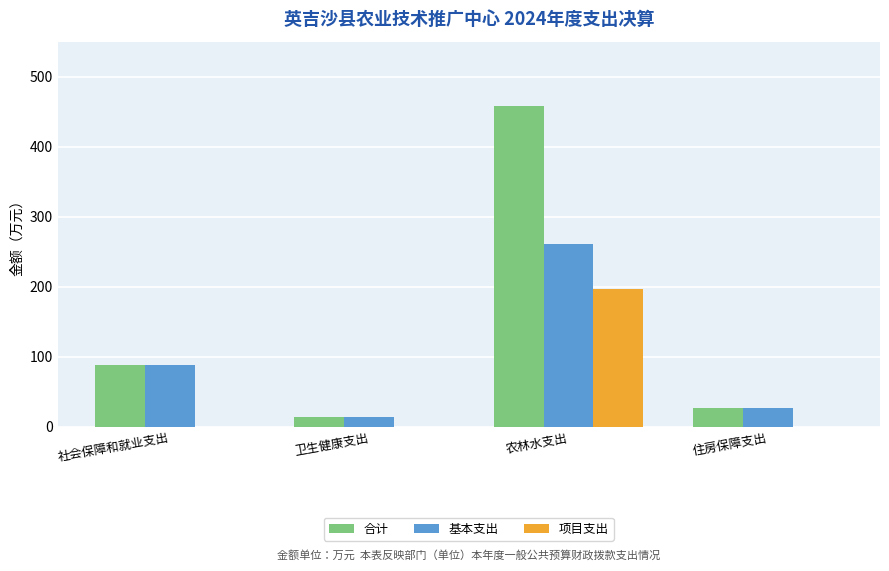

What is the highest value of the 项目支出 series?

197.0